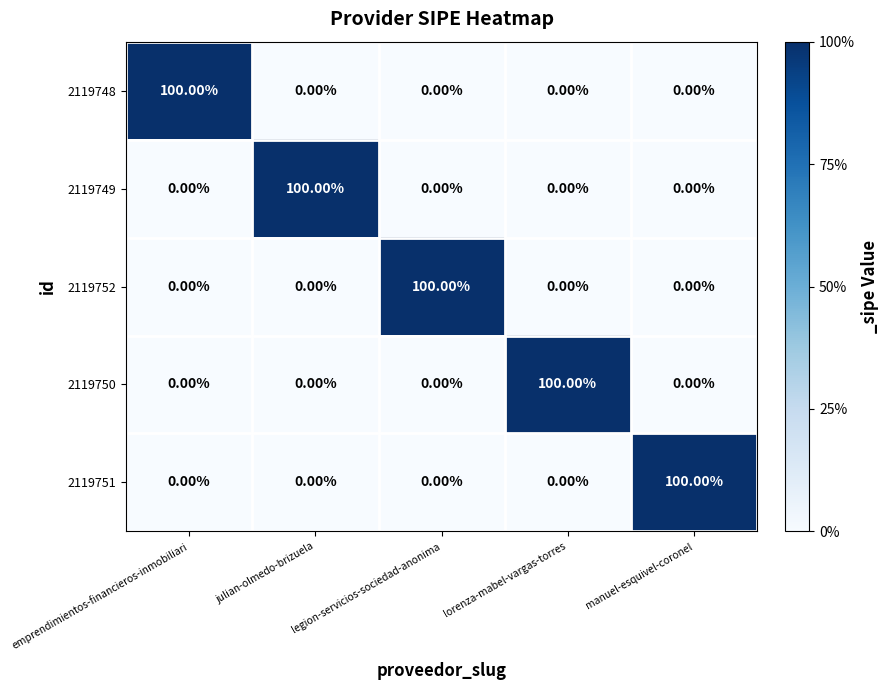

What is the total value across all series at lorenza-mabel-vargas-torres?

100